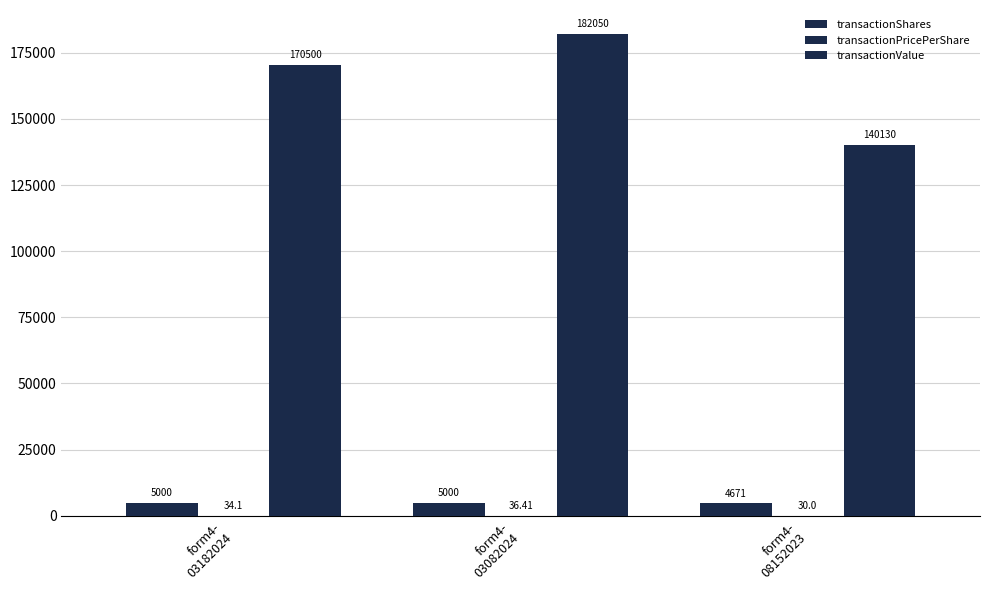

Count the number of data series in this chart.

3